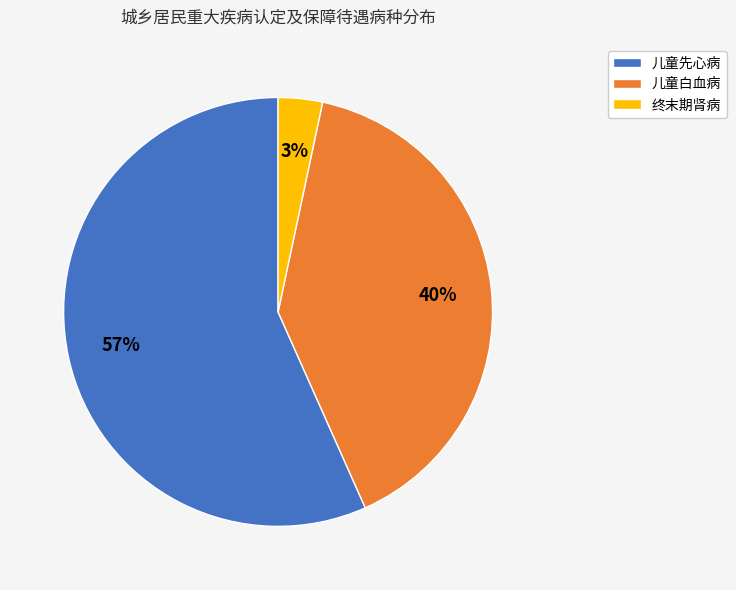

Count the number of slices in the pie.

3